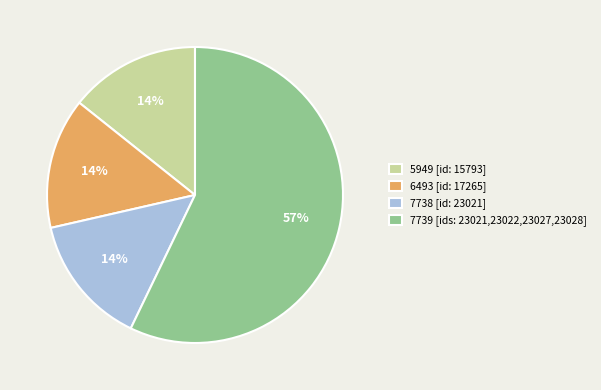

Does any single category account for the majority?

Yes